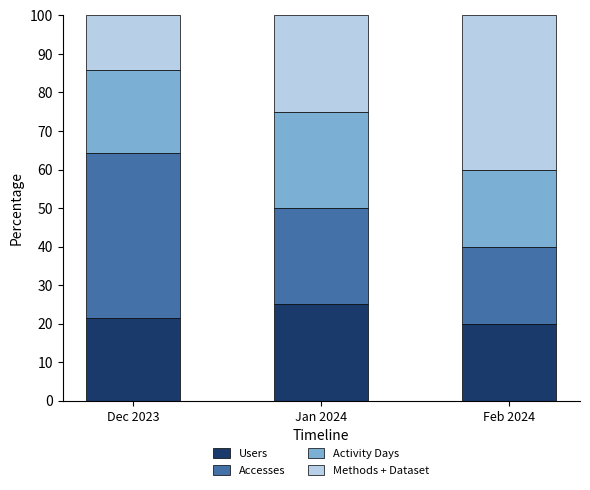

How many values in the Users series are below 21?

1